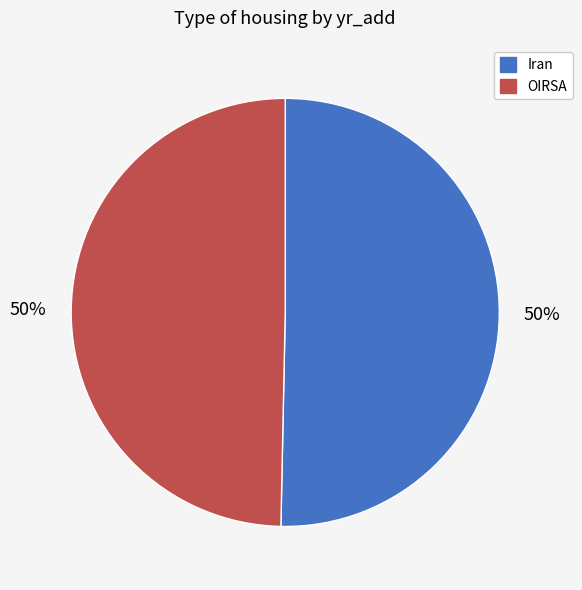

How many segments does this pie chart have?

2